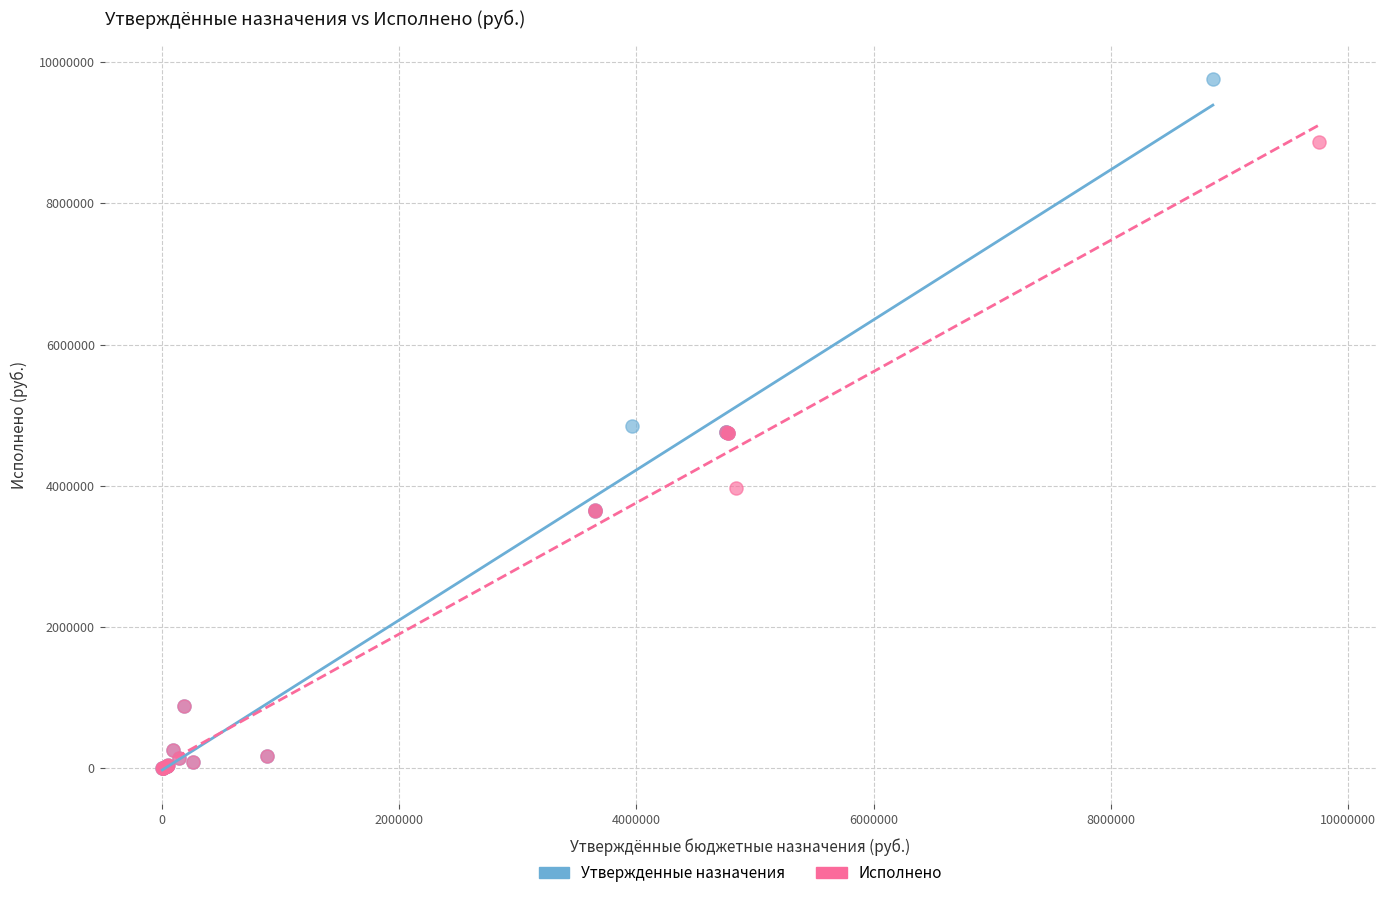

Which series has the widest spread of Y values?

Утвержденные назначения